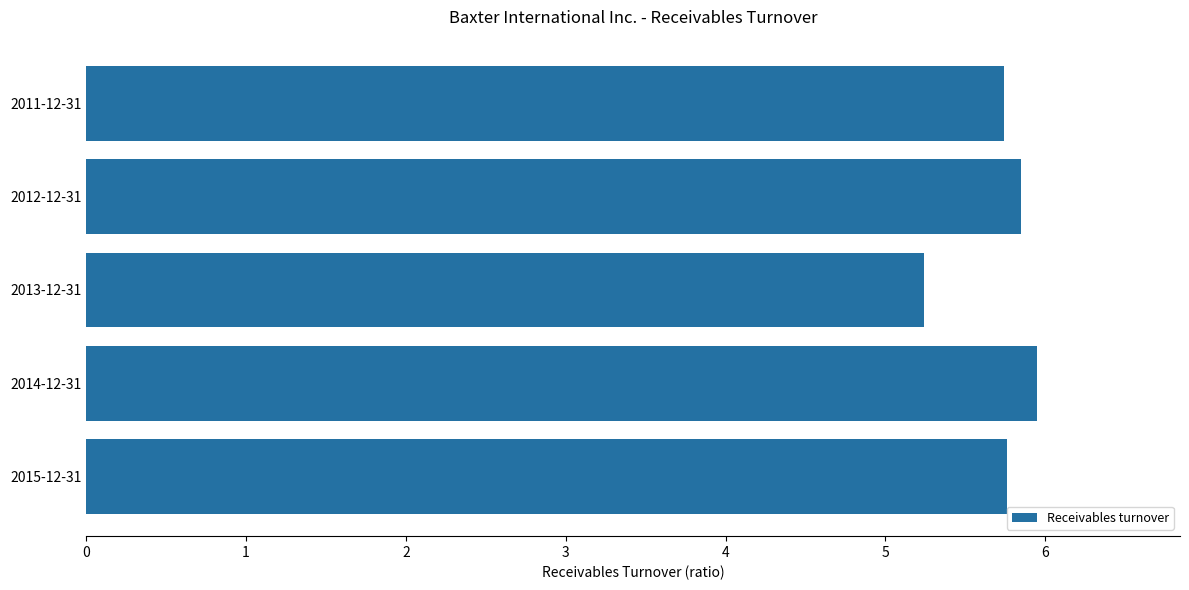

The chart shows a value of 6.0 at 2014-12-31. True or false?

True